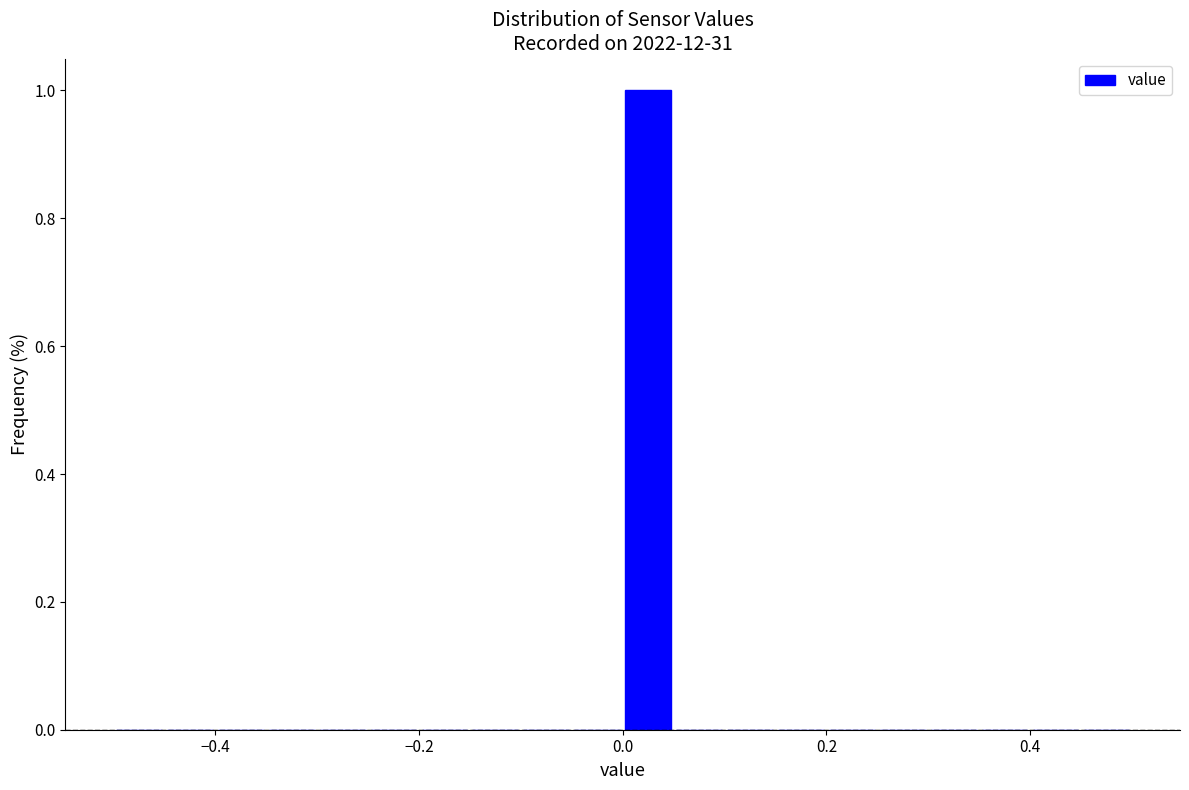

Read against the x-axis, roughly where is the centre of the tallest bar?

0.02